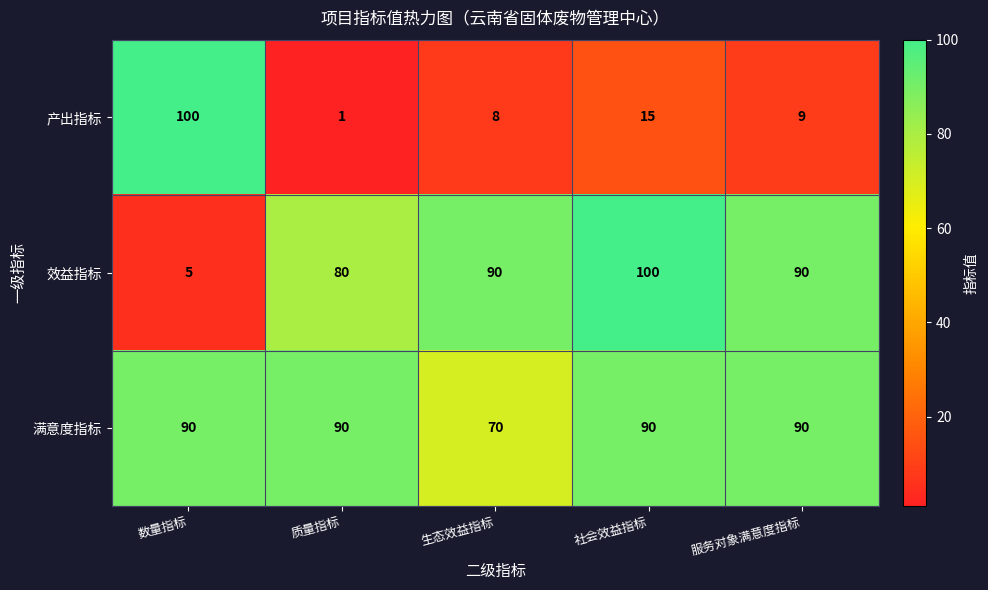

The 产出指标 series shows 9 at 服务对象满意度指标. True or false?

True